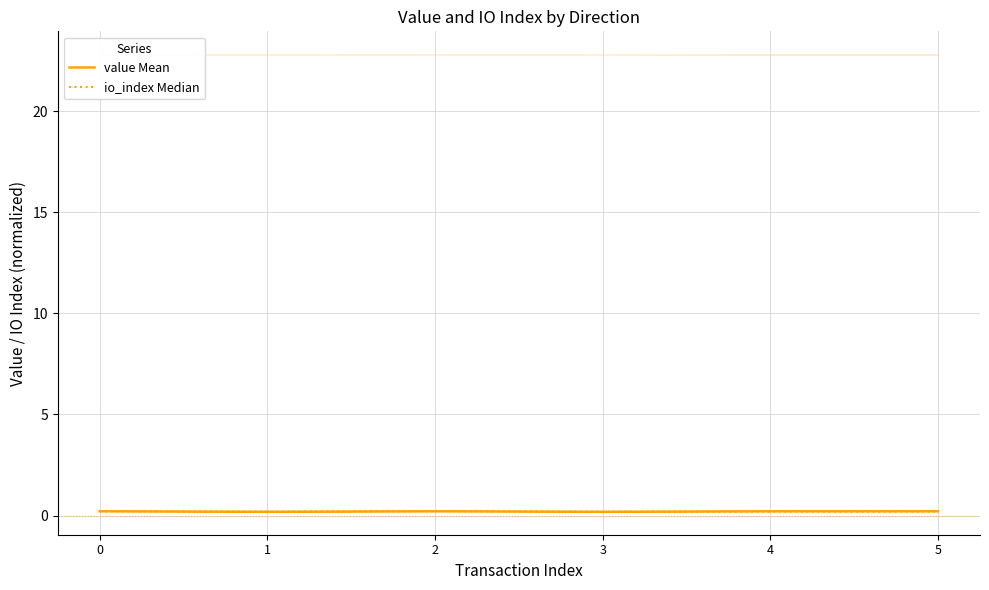

Is the value of value Mean at 1 greater than the value of io_index Median at 4?

No